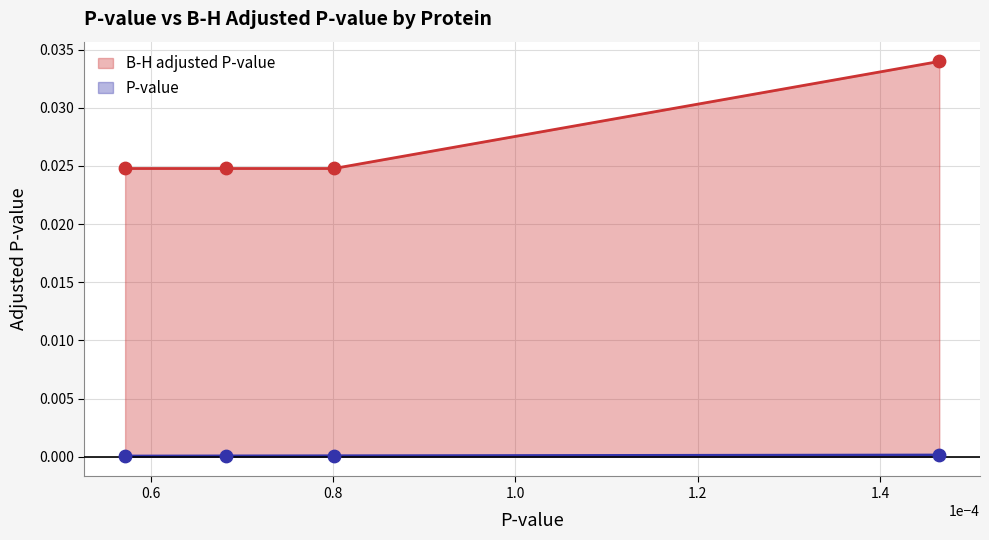

What are all the series names shown in the legend?

B-H adjusted P-value, P-value